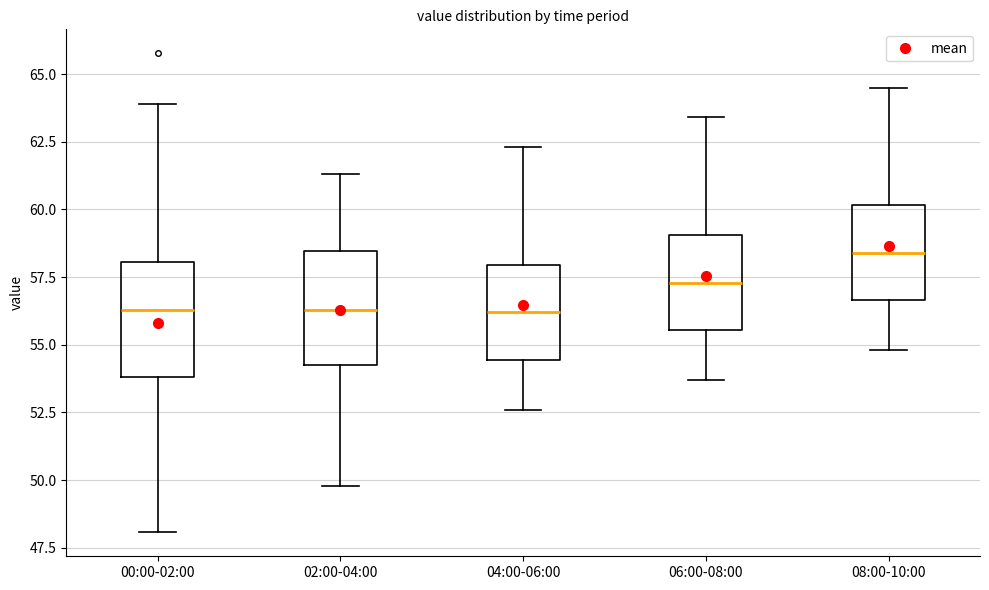

Which box has the highest median line?

08:00-10:00